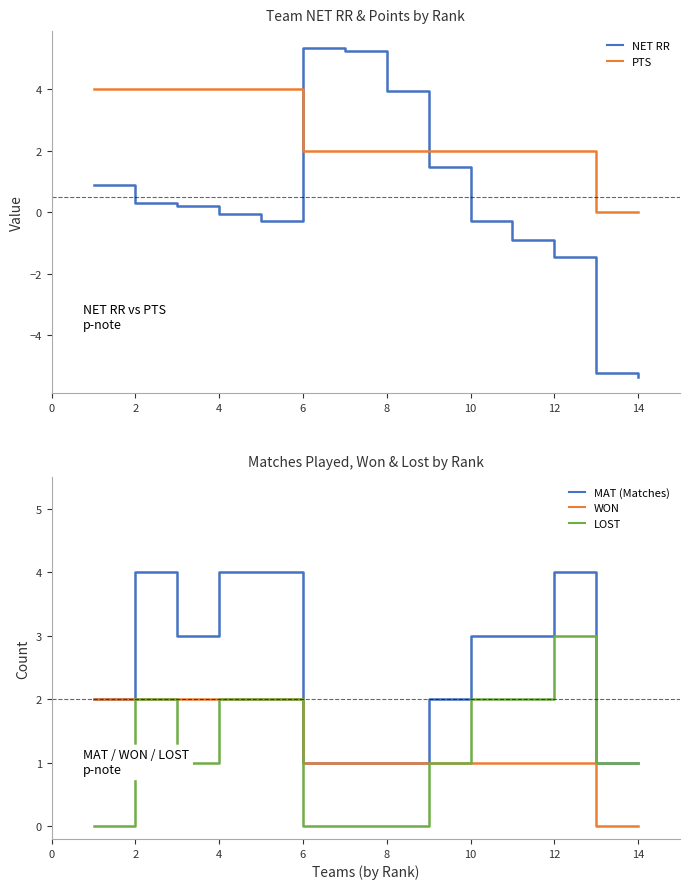

True or false: WON and MAT (Matches) cross at least once.

False